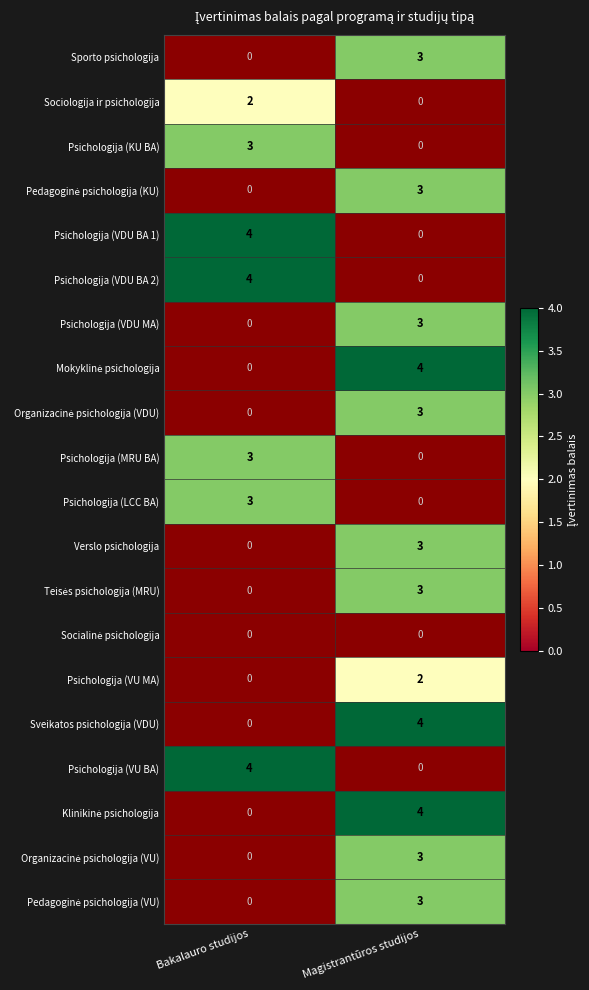

The Psichologija (VU MA) series shows 3 at Magistrantūros studijos. True or false?

False